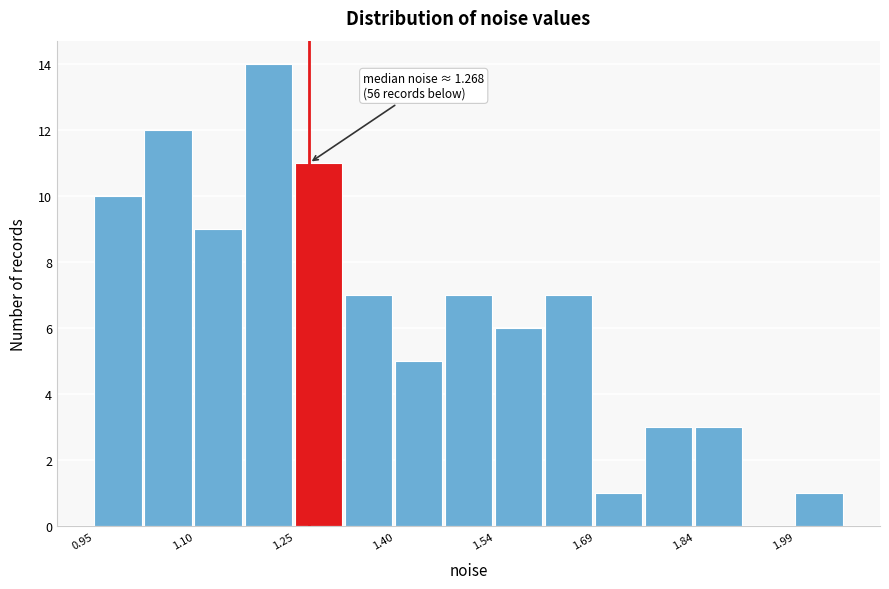

Around what value on the x-axis is the tallest bar? Give the approximate position of its centre, as read against the axis.

1.20